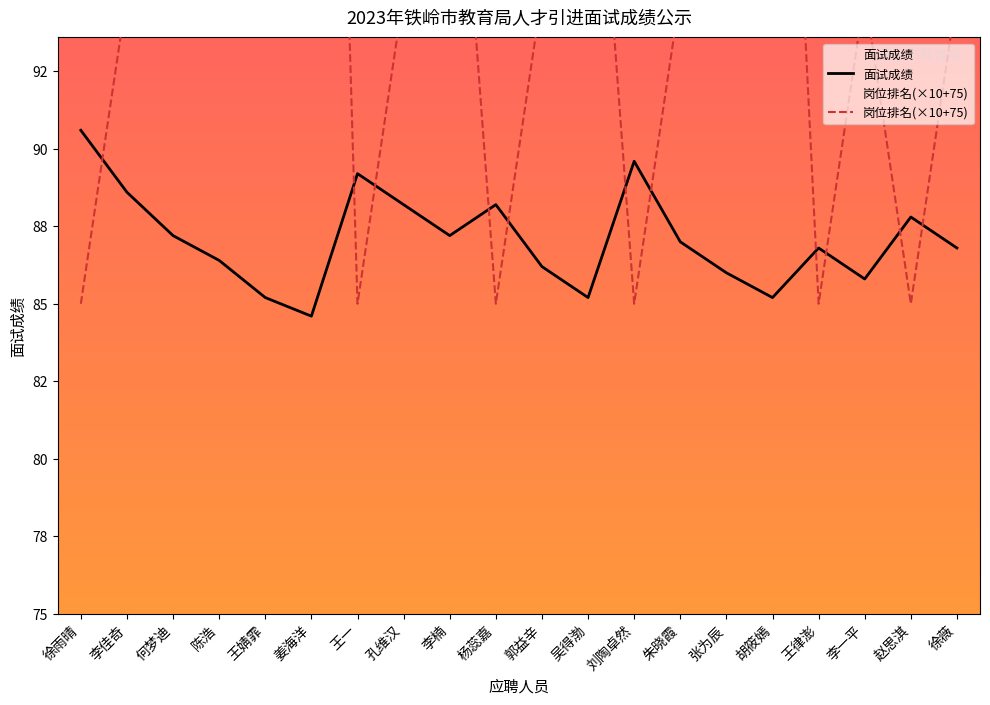

What is the minimum value shown in the chart?

84.6